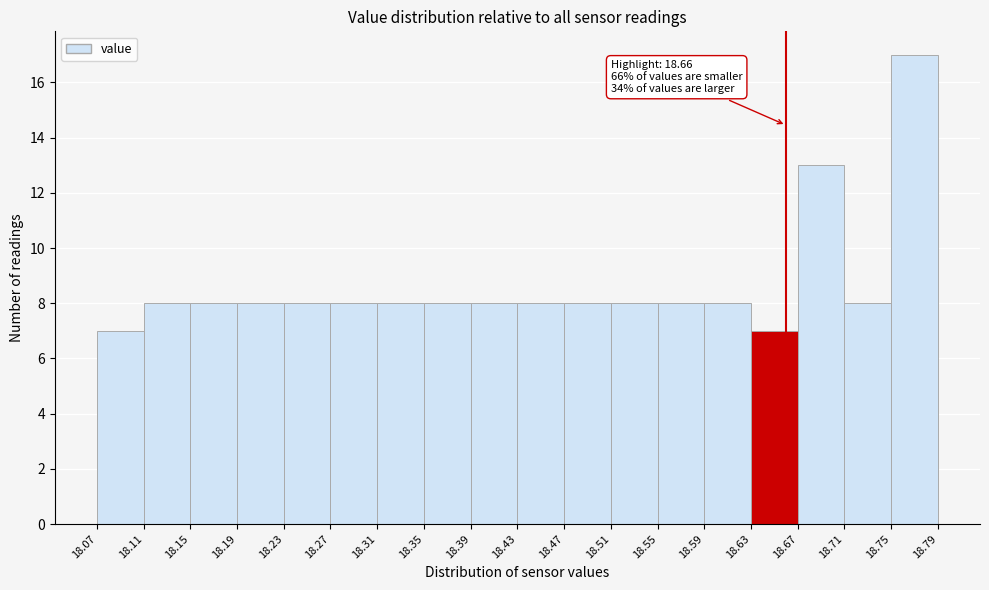

Over which range of the x-axis is the bar tallest?

18.75 to 18.79